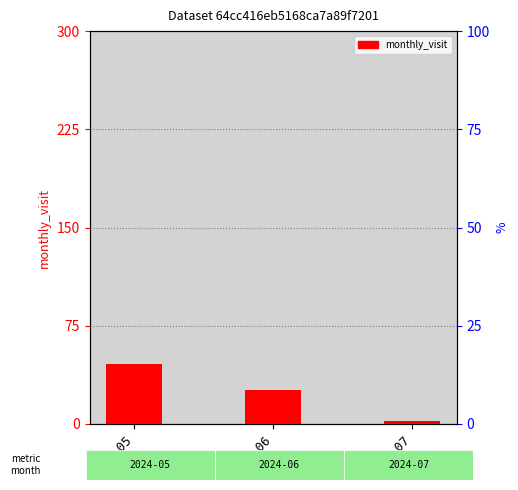

Count the number of values greater than 26.

1